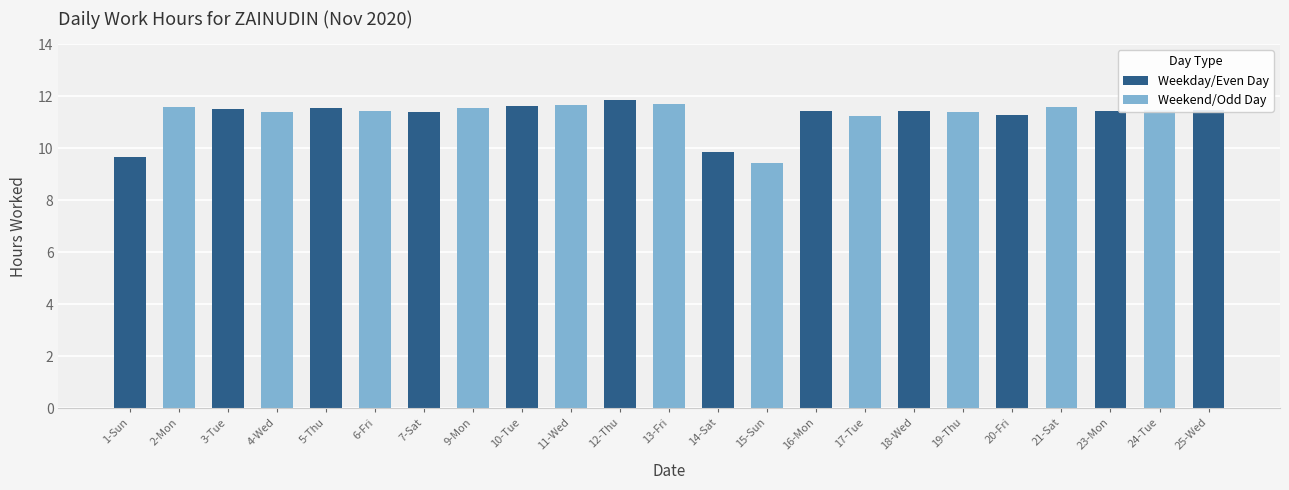

What is the difference between the maximum and minimum values?

2.4